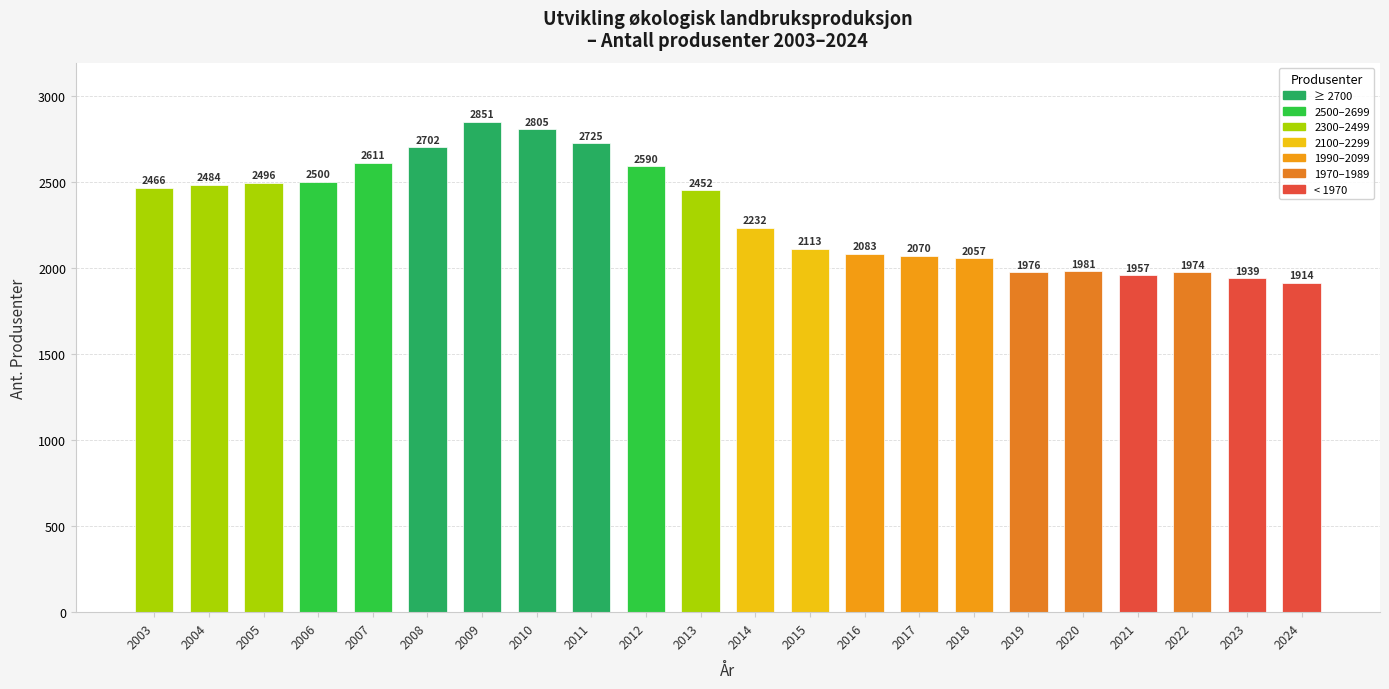

Which has a higher value, 2024 or 2019?

2019